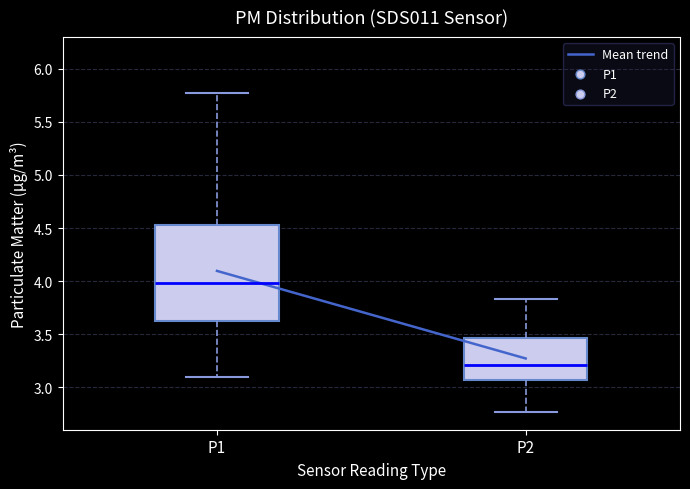

Reading left to right, transcribe this box plot: for each box, give where its median line is, the range the box spans, and where its two whiskers end, as read against the y-axis. The values are not printed on the chart, so give them approximately, as read against the axis.

P1: median 4.00, box 3.65 to 4.55, whiskers 3.10 to 5.75
P2: median 3.20, box 3.05 to 3.45, whiskers 2.75 to 3.85